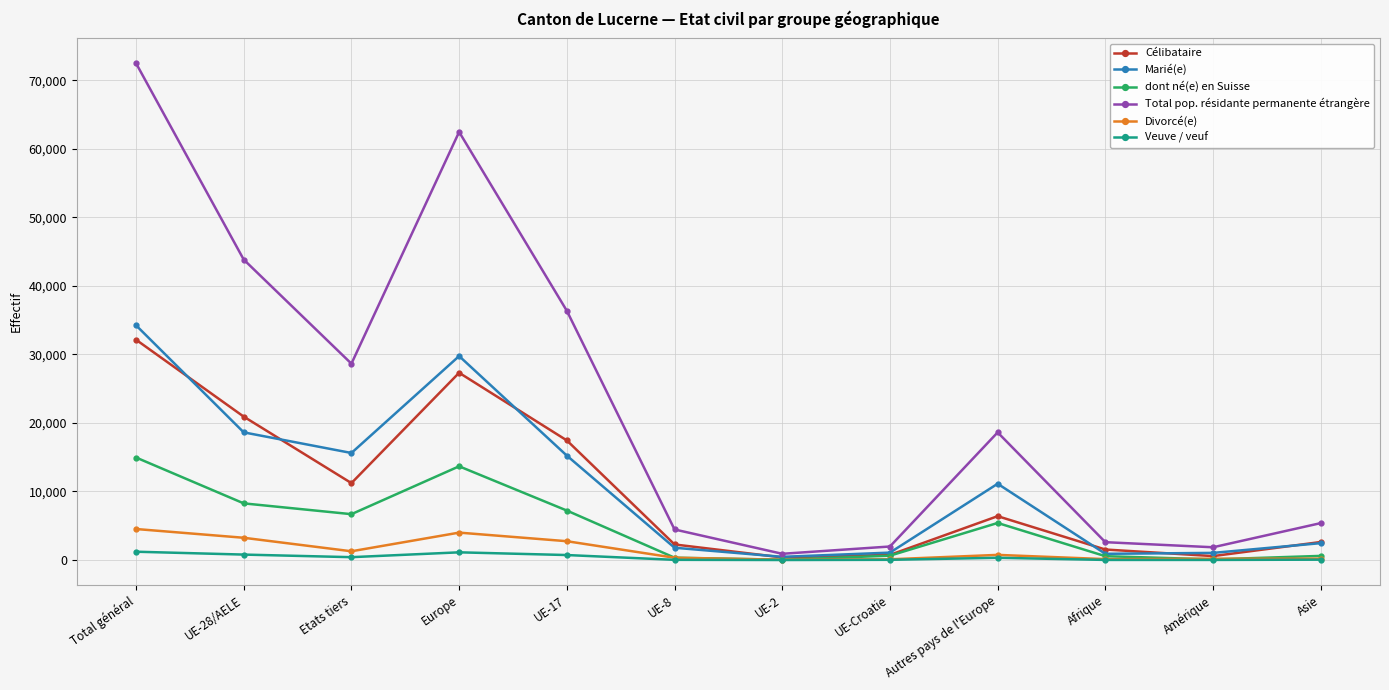

How many data points in Total pop. résidante permanente étrangère are less than 18623?

6